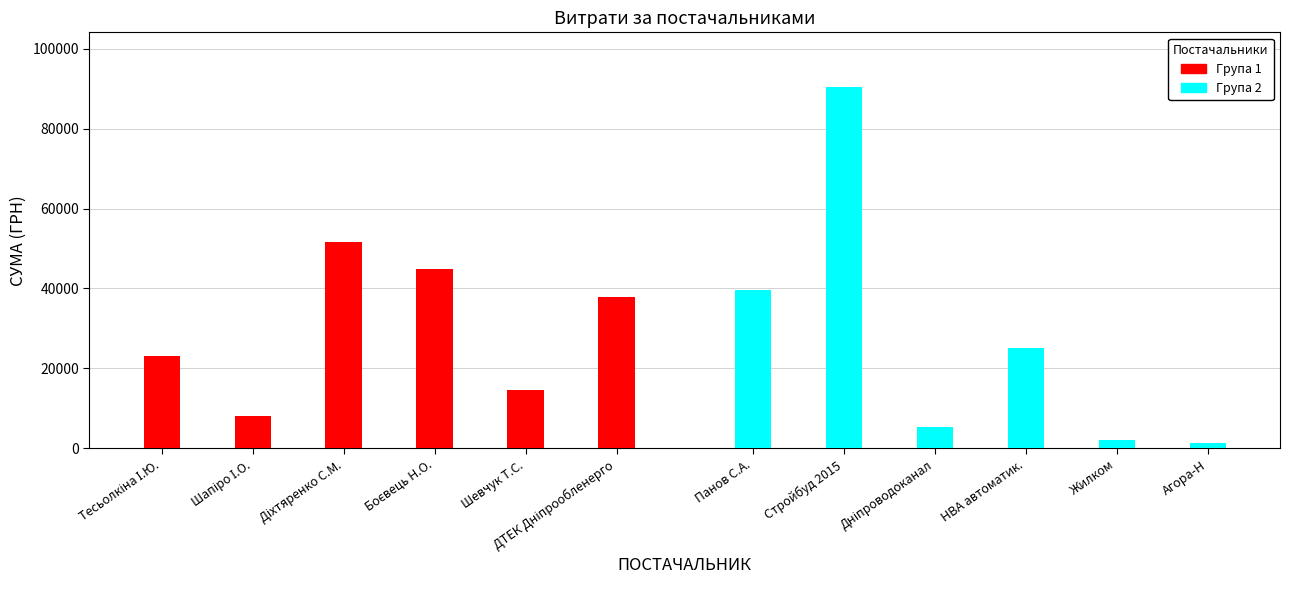

How many data points does each series have?

6